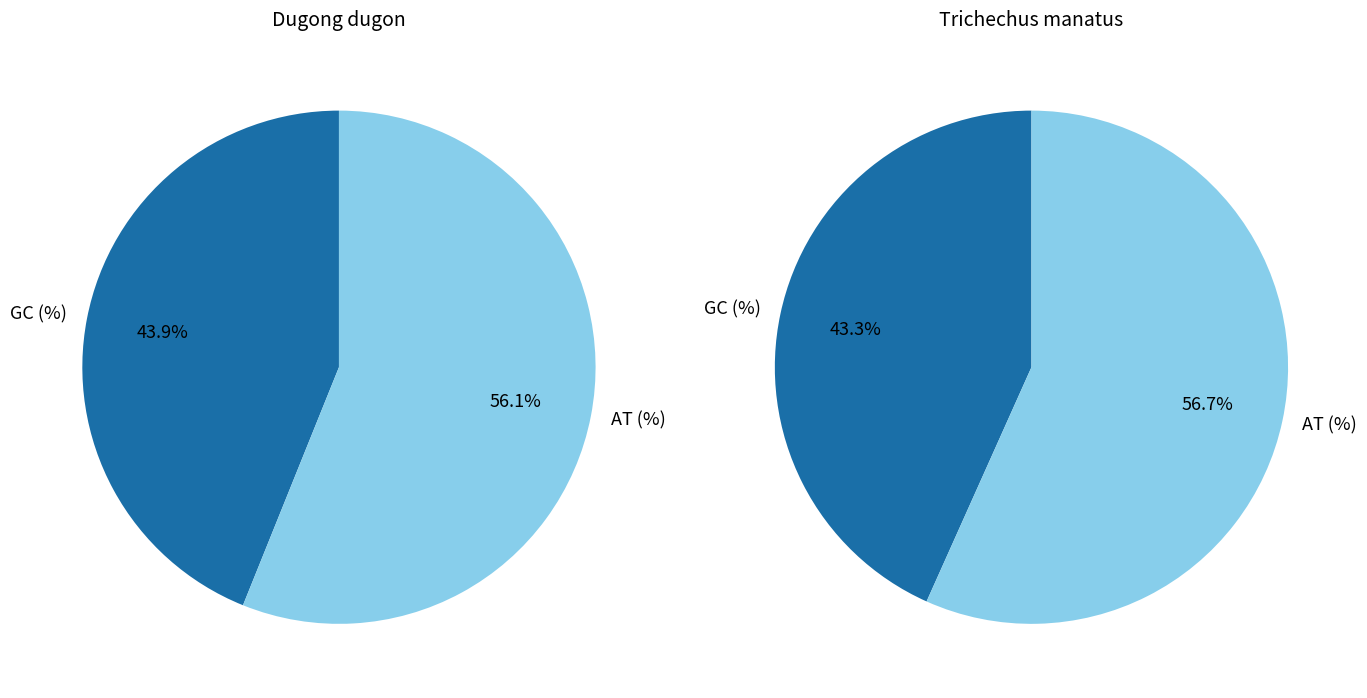

How many segments does this pie chart have?

2